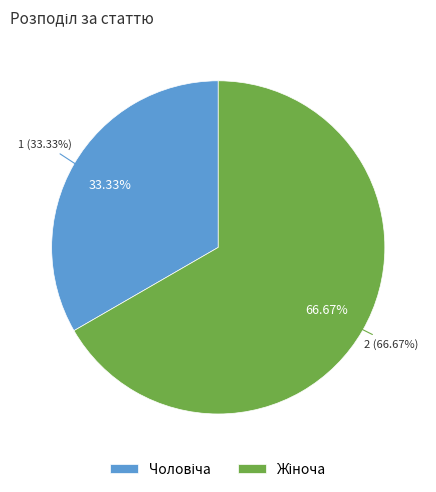

Does any single category account for the majority?

Yes